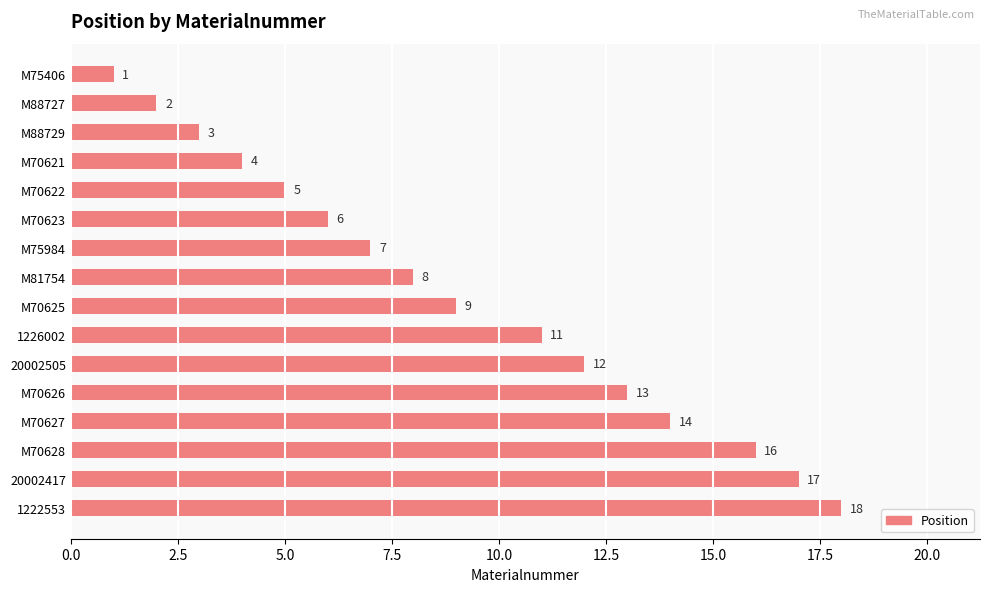

Are the bars horizontal?

Yes